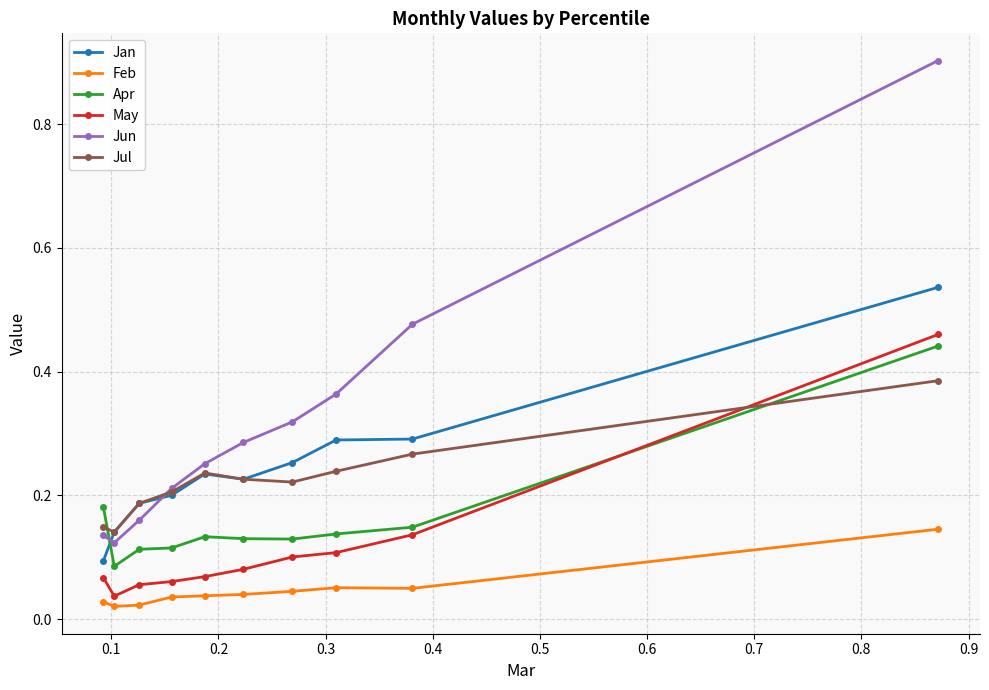

True or false: Jan and May cross at least once.

False